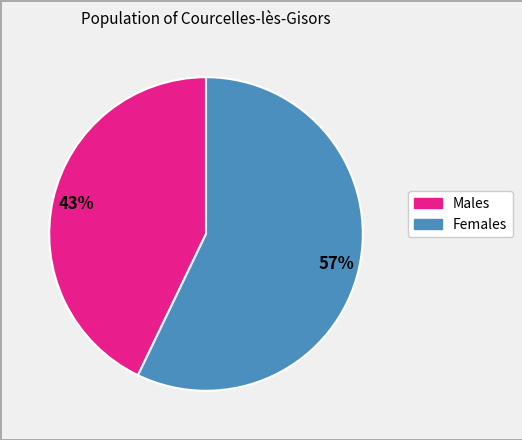

Is there any slice that represents more than half of the pie?

Yes